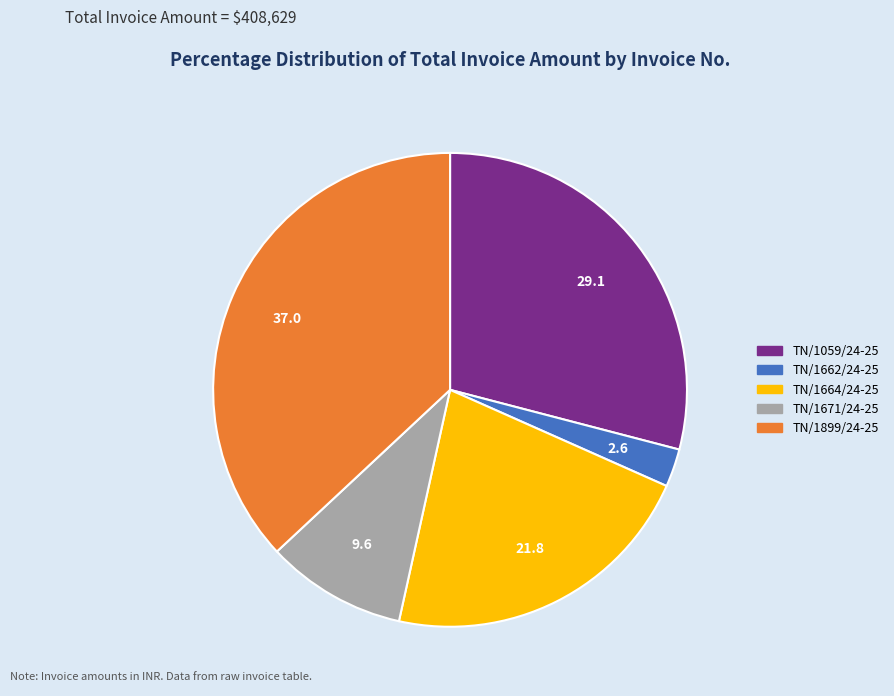

Do TN/1059/24-25 and TN/1899/24-25 together represent more than half of the pie?

Yes